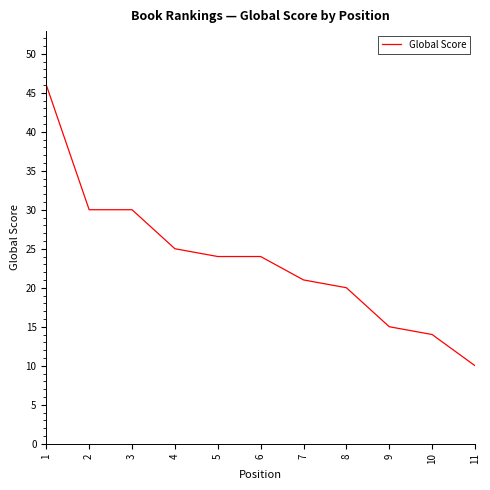

Reading left to right, transcribe all the data shown in this chart.

1=46	2=30	3=30	4=25	5=24	6=24	7=21	8=20	9=15	10=14	11=10